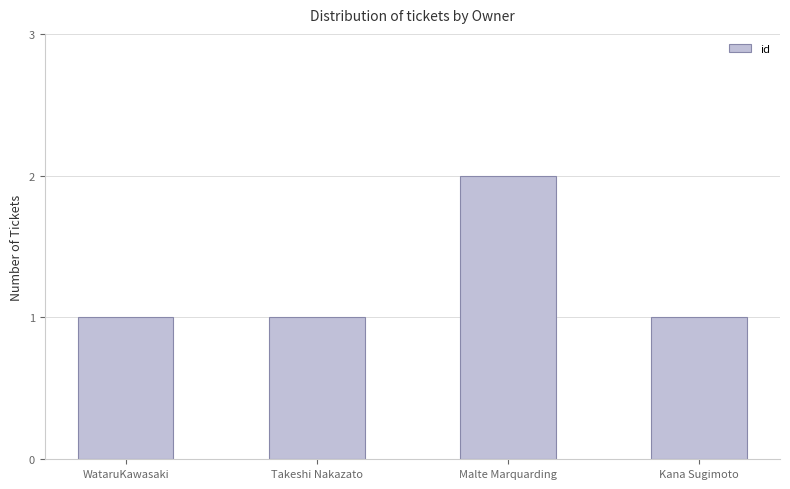

What is the label of the 2nd bar from the right?

Malte Marquarding